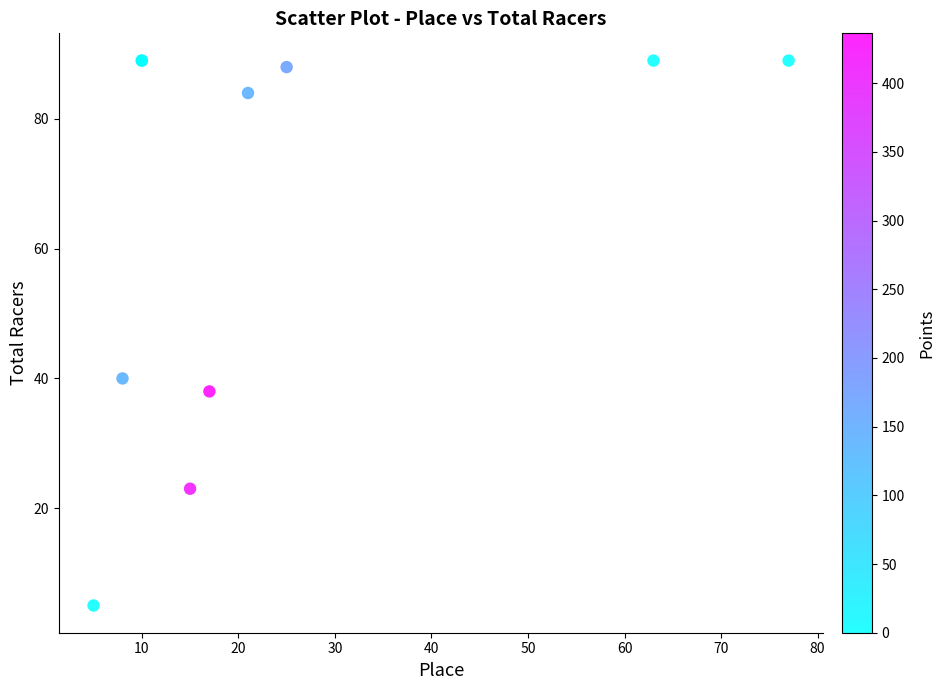

What Y value in the scatter plot is closest to 47?

40